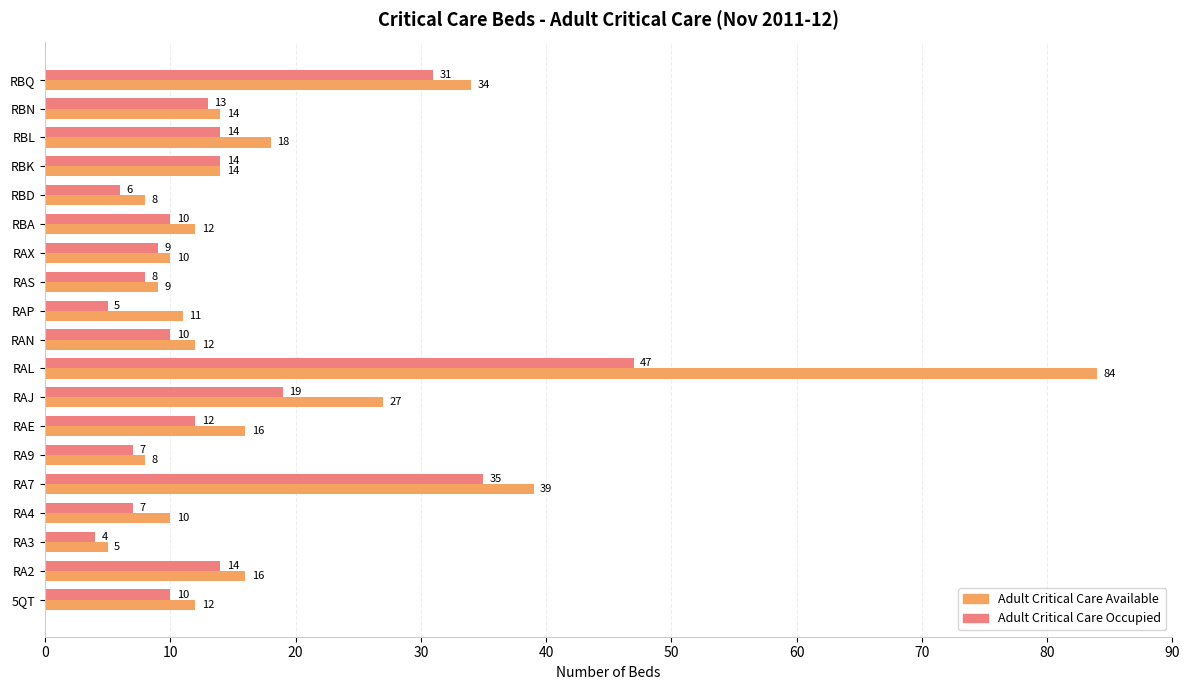

How many distinct data groups are displayed?

2